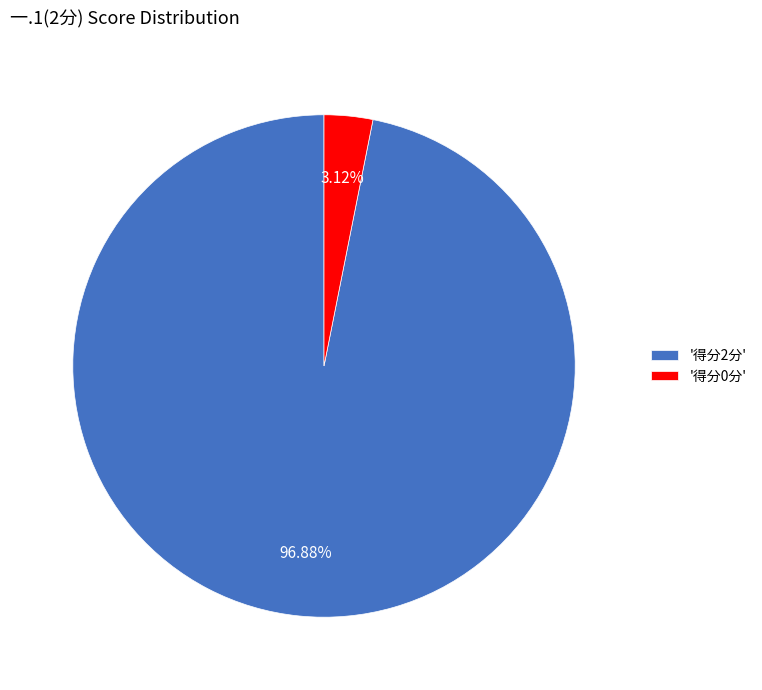

What is the largest slice in the pie chart?

'得分2分'